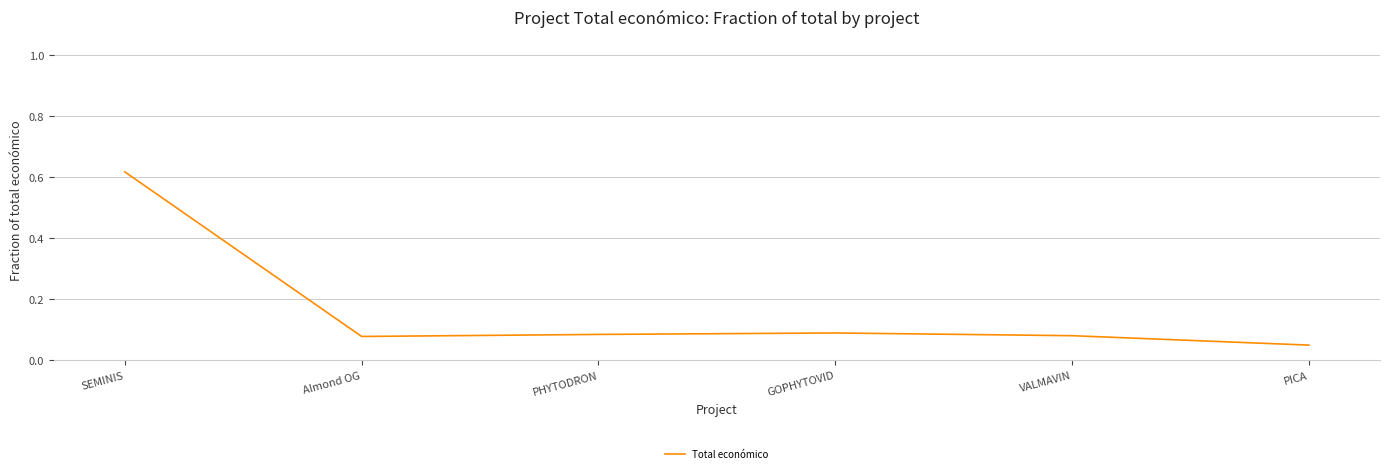

What is the sum of all values?

1.0